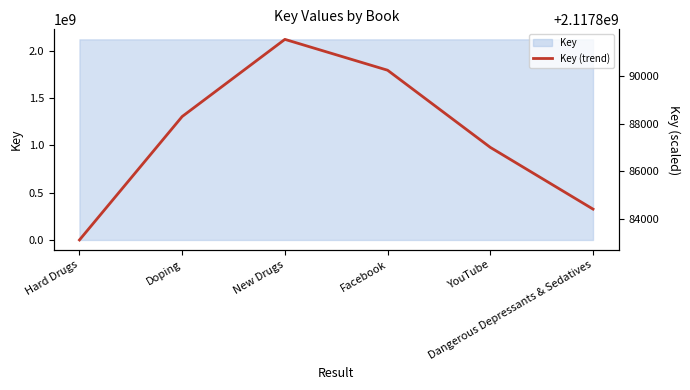

Count the number of values greater than 2117888305.

3